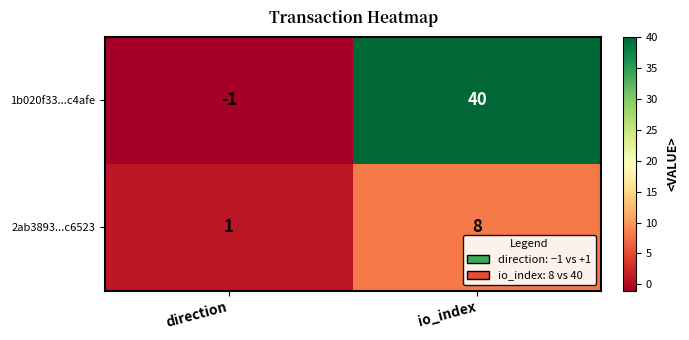

What is the average value of the 1b020f33...c4afe series?

20